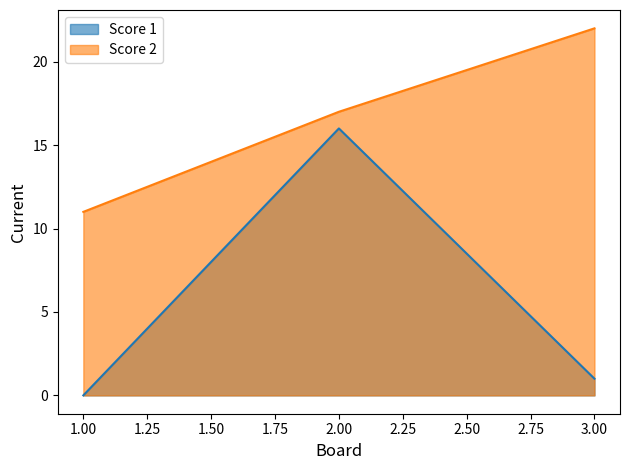

At which category is the sum across all series the highest?

2.00